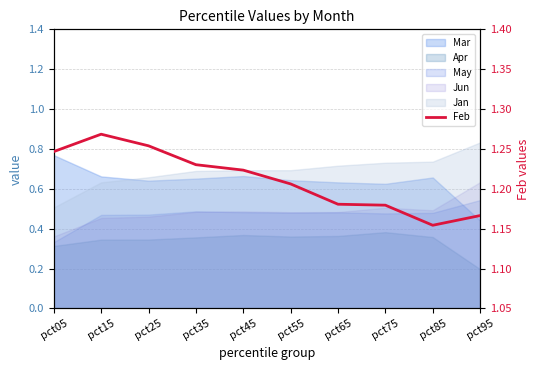

What is the value of the 3rd point from the left?

1.3